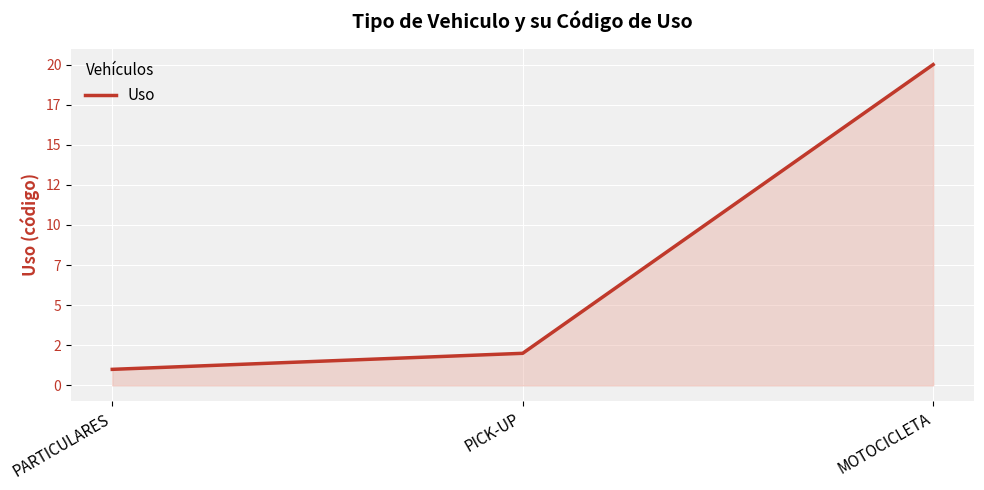

What is the label of the 2nd point from the left?

PICK-UP